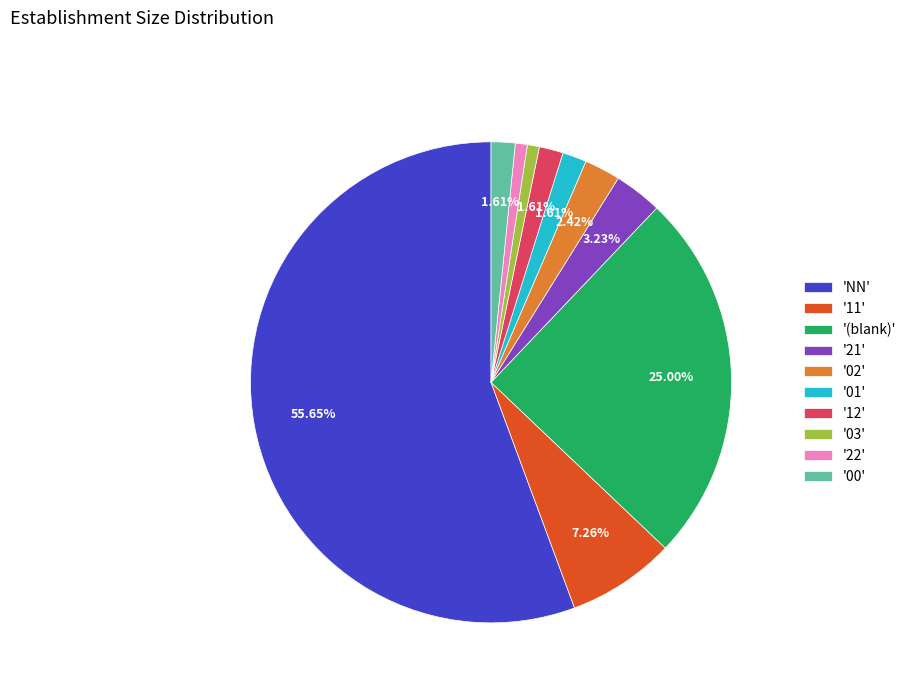

Which slice is the largest?

'NN'